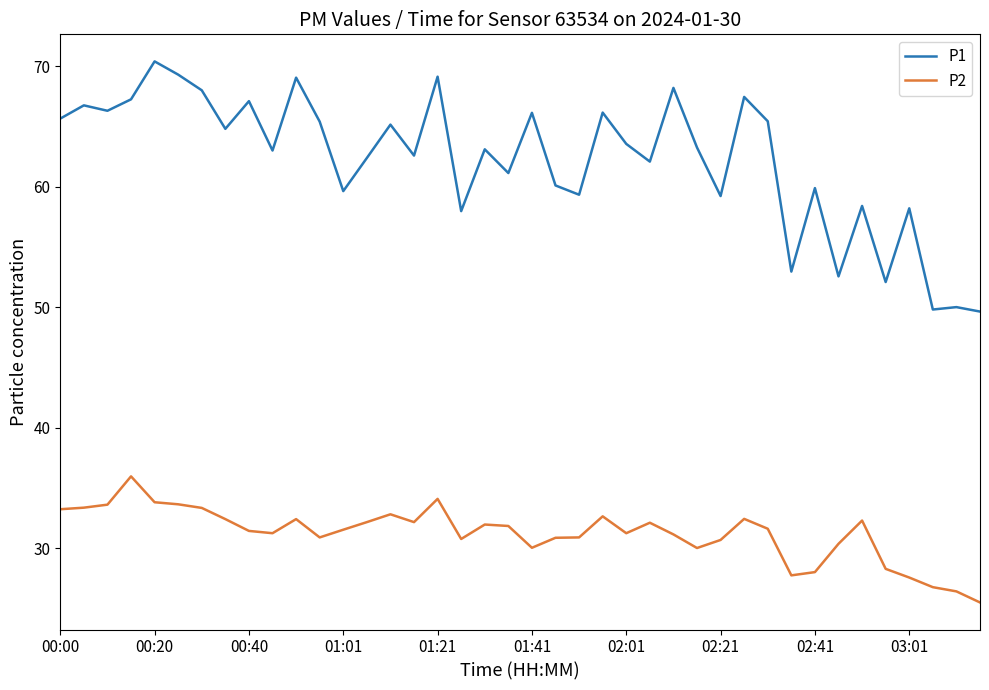

True or false: P2 and P1 cross at least once.

False